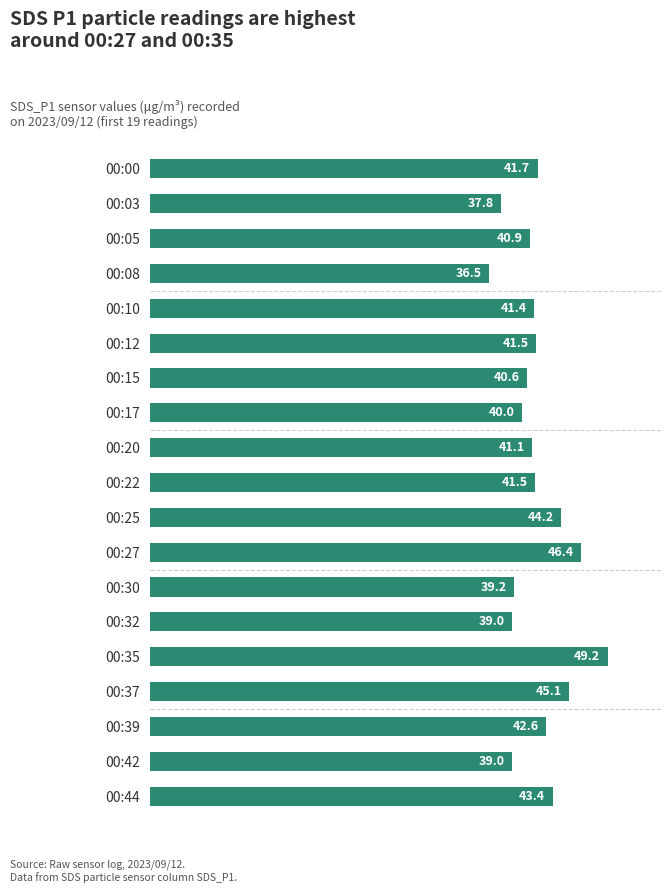

What is the difference between the maximum and second lowest values?

11.4